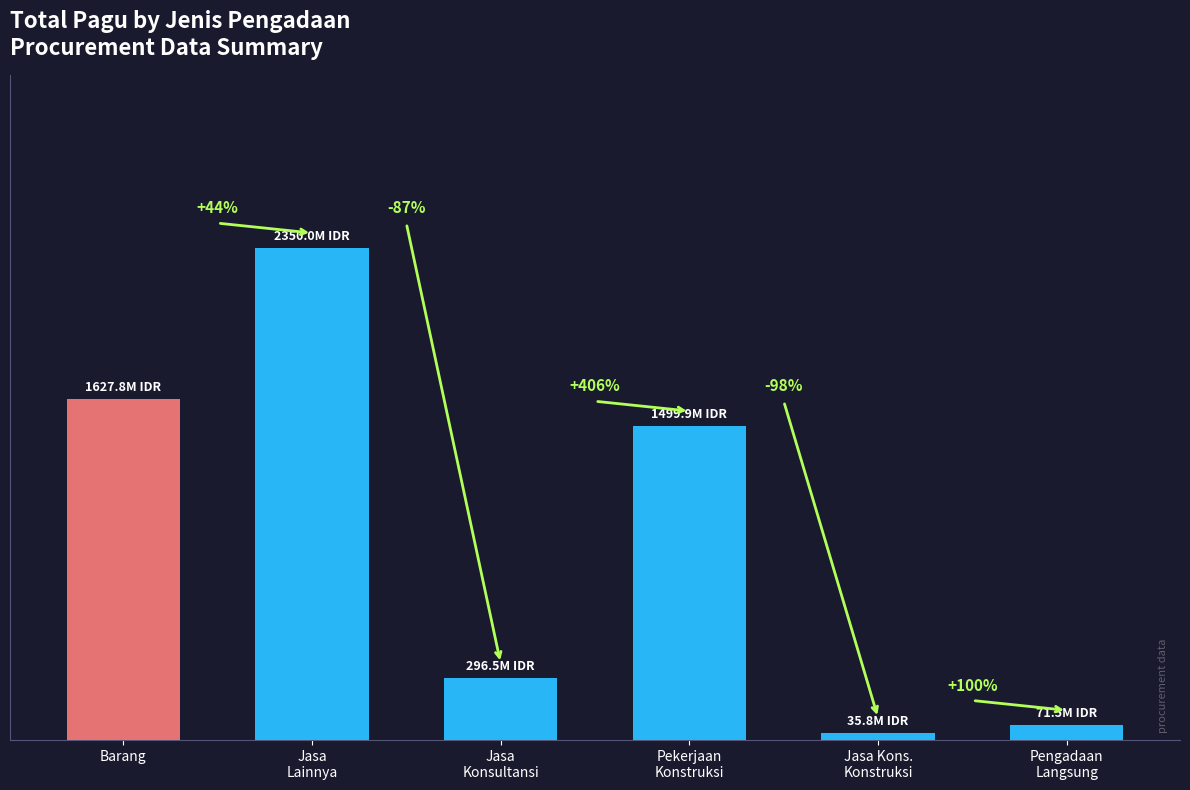

At which label does the data first exceed 1499904000?

Barang